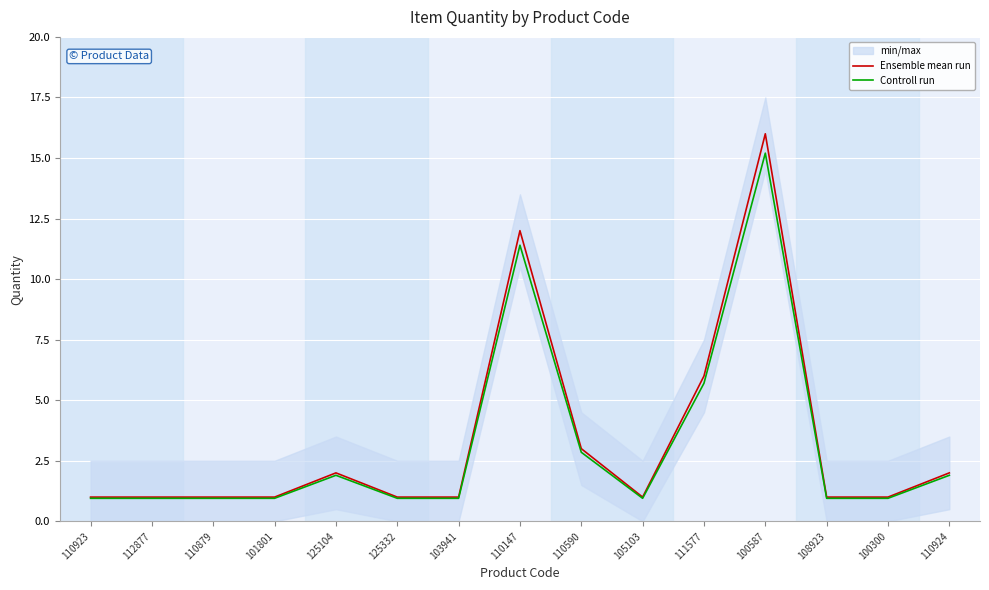

How many interior local peaks does the Controll run series have?

3